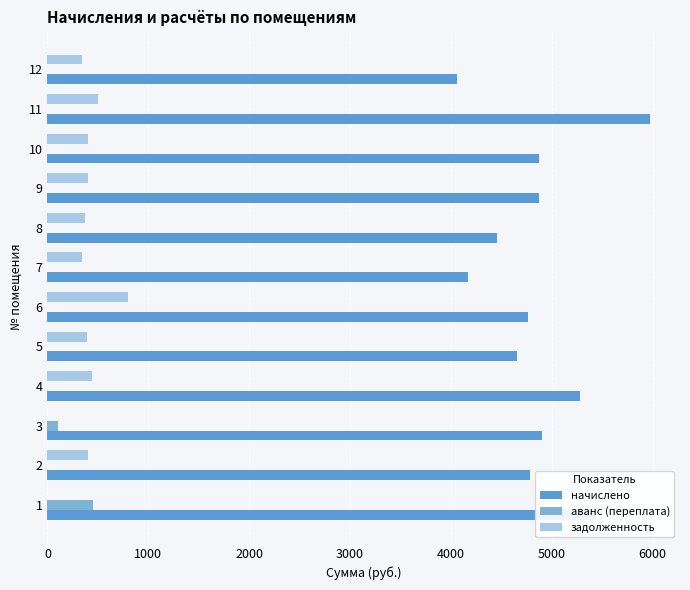

What is the sum of all начислено values?

58254.2